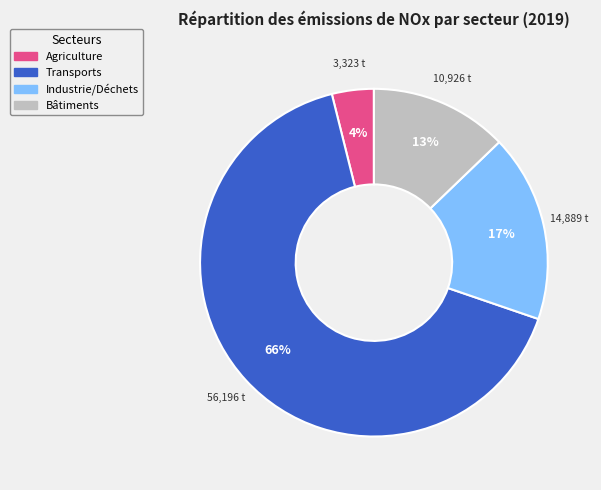

How many segments does this pie chart have?

4